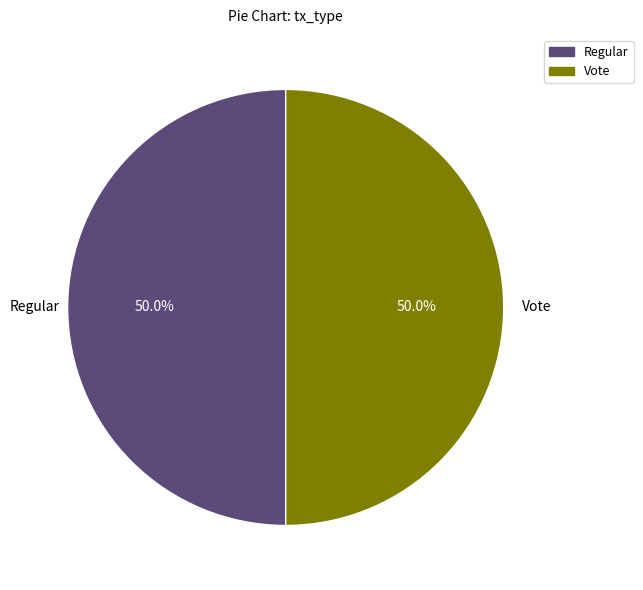

What is the ratio of the value at Vote to the value at Regular?

1.0